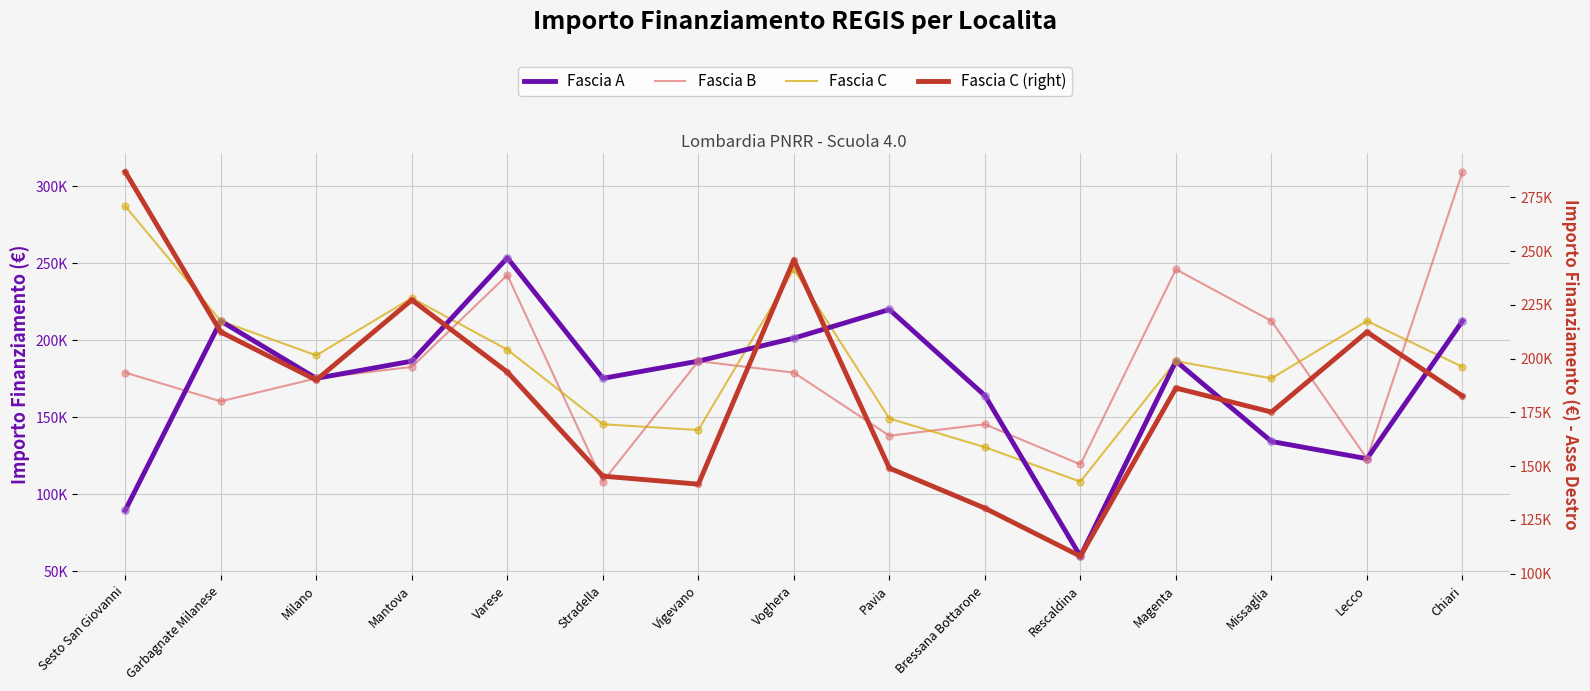

Which series reaches the maximum Y coordinate?

Fascia B